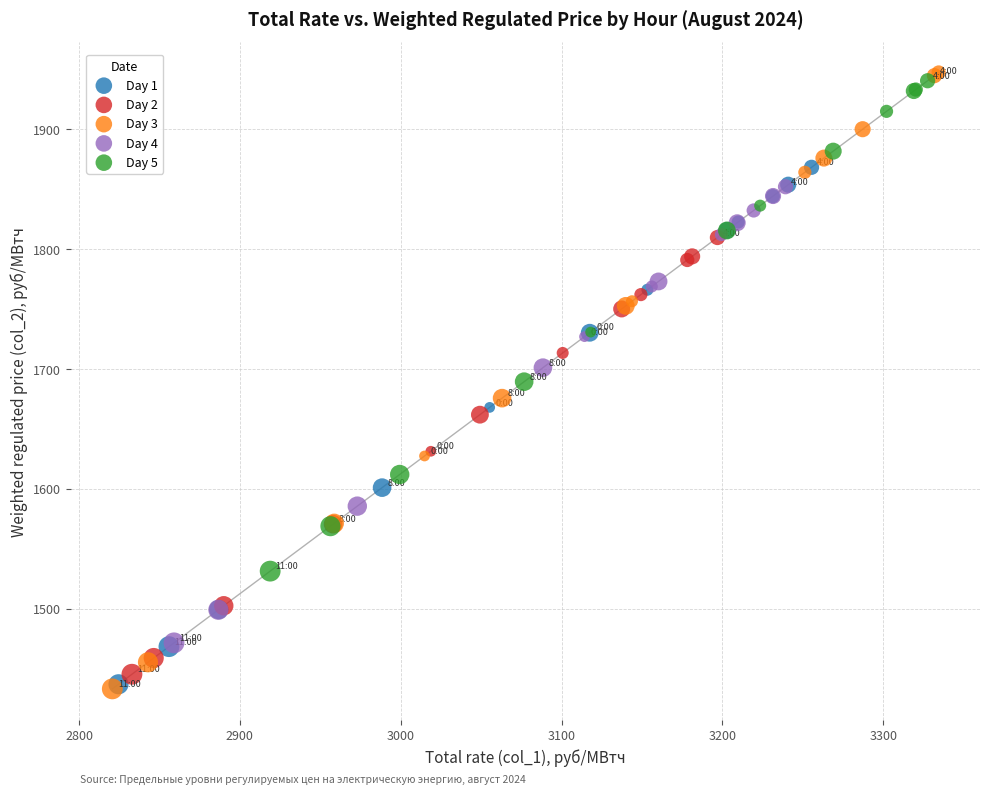

Which series has the widest spread of Y values?

Day 3